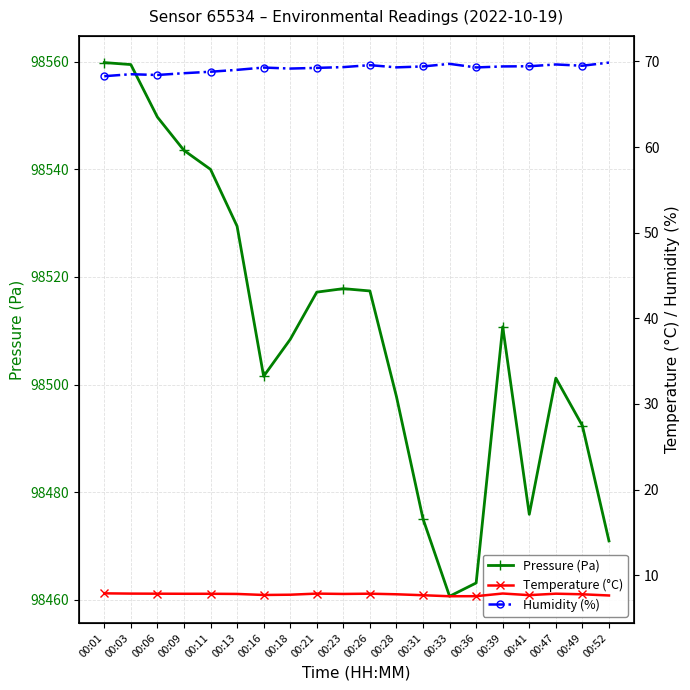

Rank the categories by Temperature (°C) value from highest to lowest.

00:01, 00:39, 00:03, 00:21, 00:06, 00:26, 00:47, 00:09, 00:11, 00:13, 00:23, 00:28, 00:49, 00:18, 00:16, 00:41, 00:31, 00:52, 00:36, 00:33